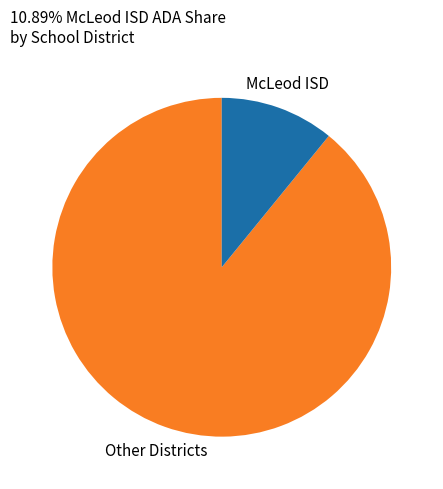

Does any single category account for the majority?

Yes